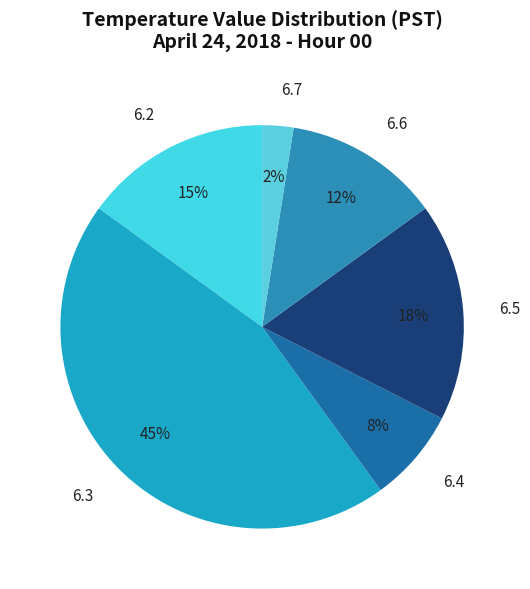

What percentage is the 6.3 slice, to the nearest percent?

45%